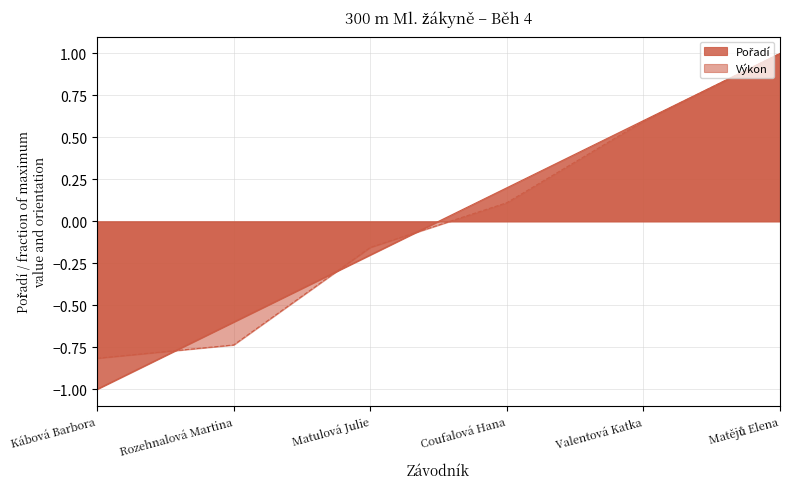

Rank the categories by Pořadí value from highest to lowest.

Matějů Elena, Valentová Katka, Coufalová Hana, Matulová Julie, Rozehnalová Martina, Kábová Barbora